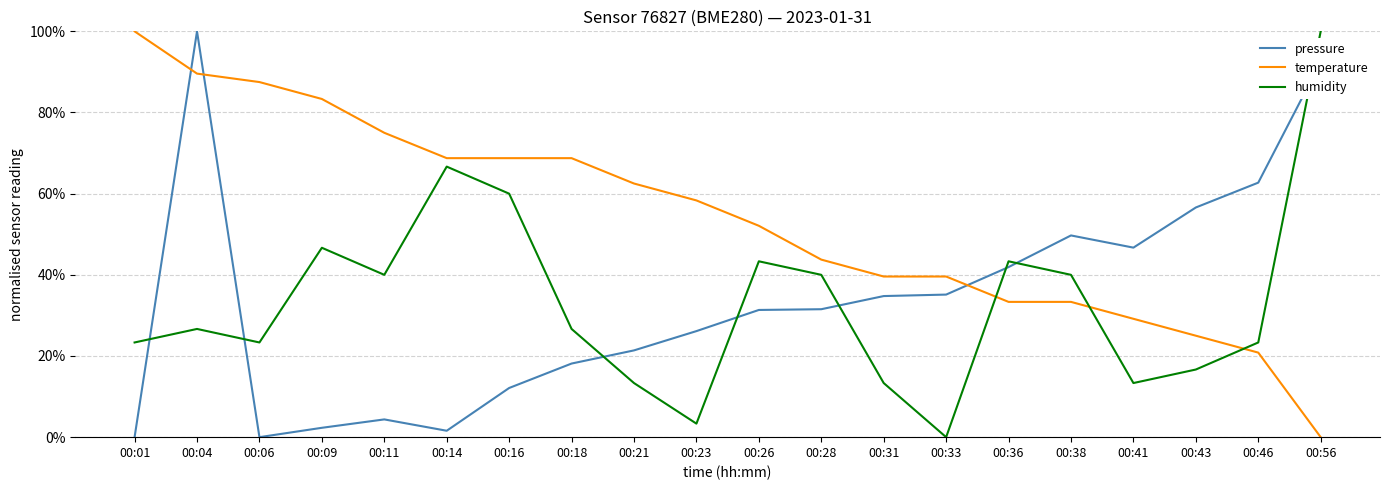

What is the approximate value of temperature at 00:36?

0.3